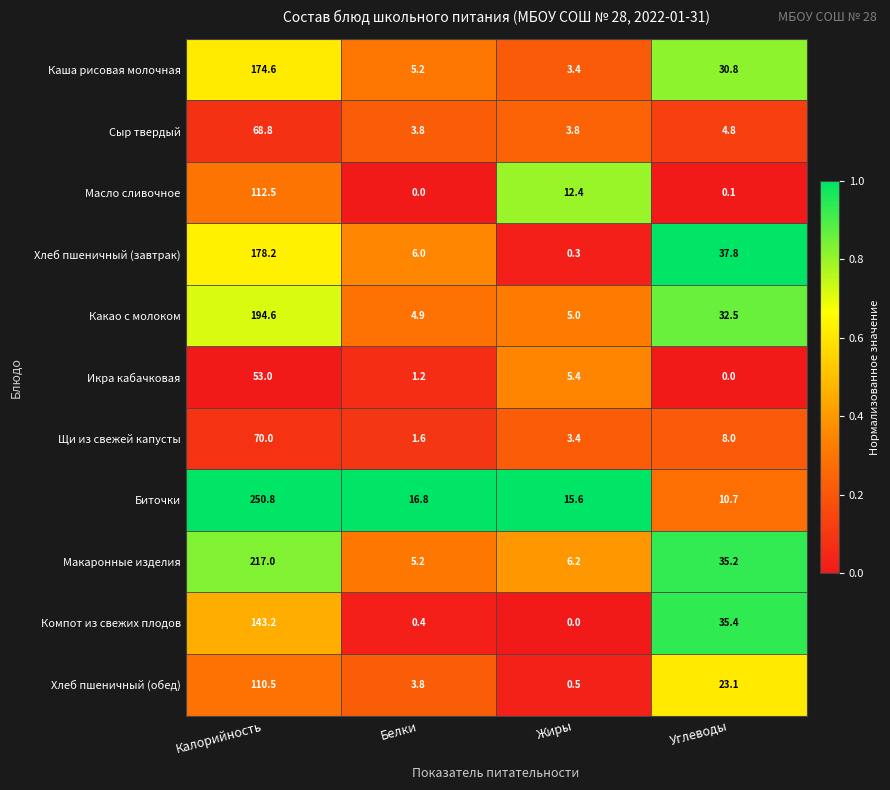

Which series has the largest total across all categories?

Биточки